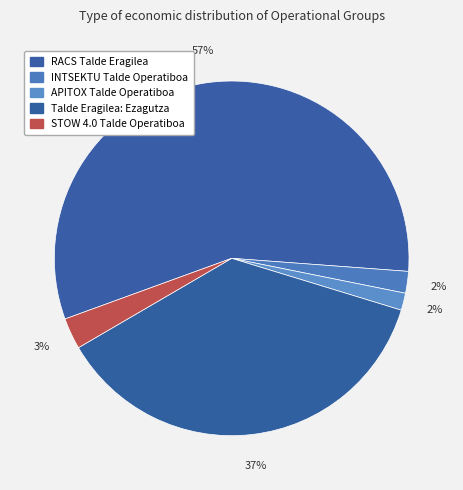

How many slices are in this pie chart?

5